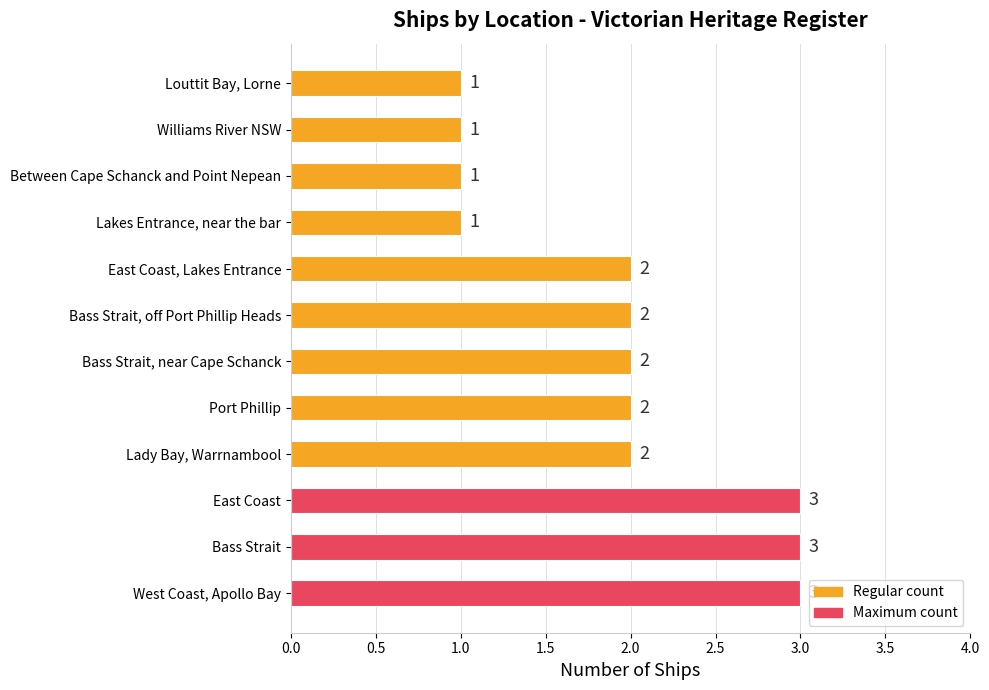

How many values are between 1 and 3?

12